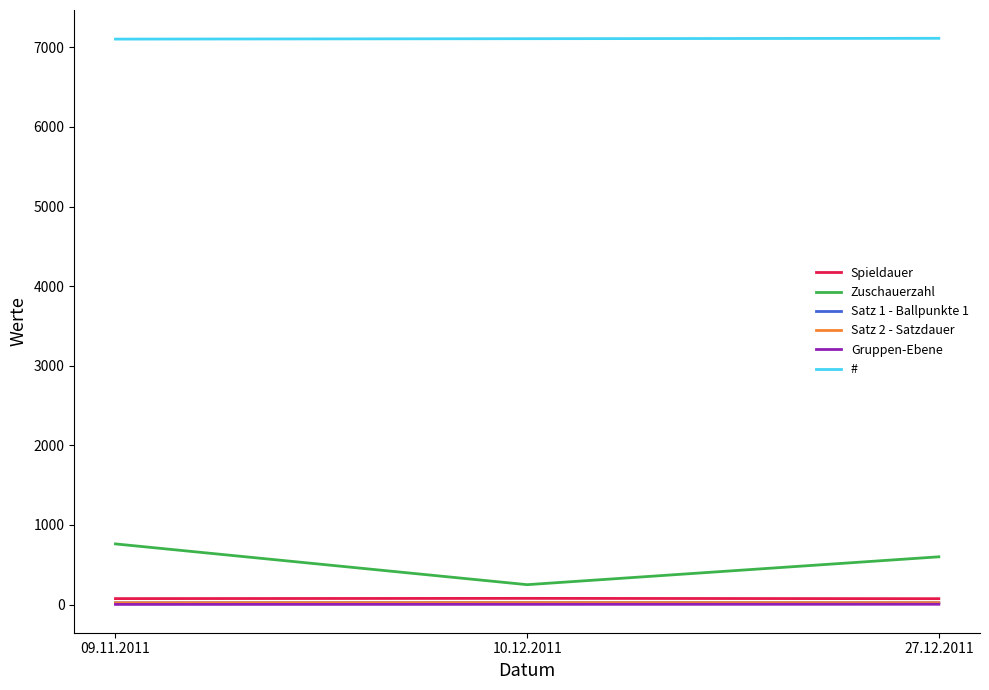

How many lines are shown in the chart?

6